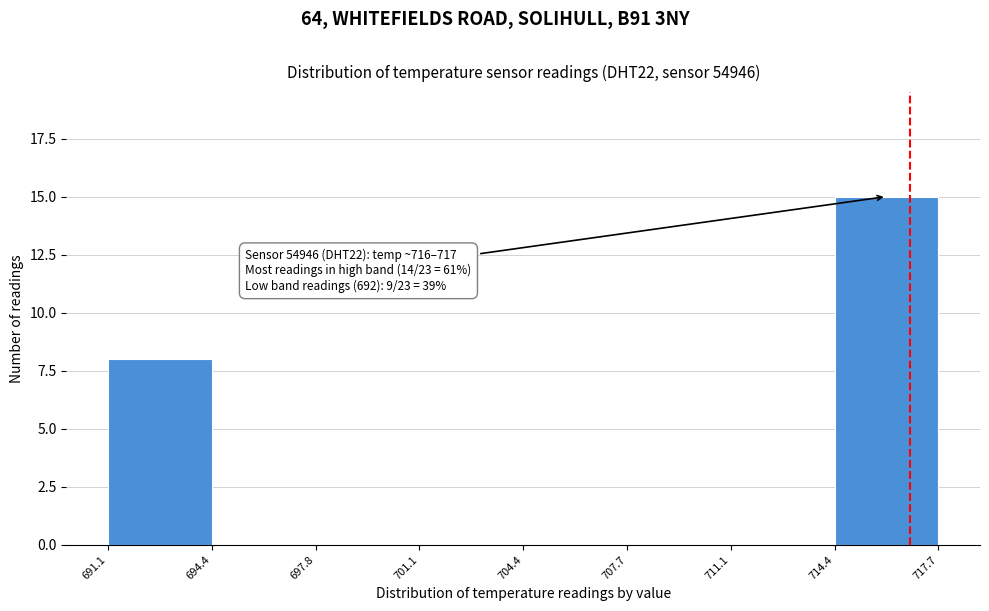

Over which range of the x-axis is the bar tallest?

714.4 to 717.7